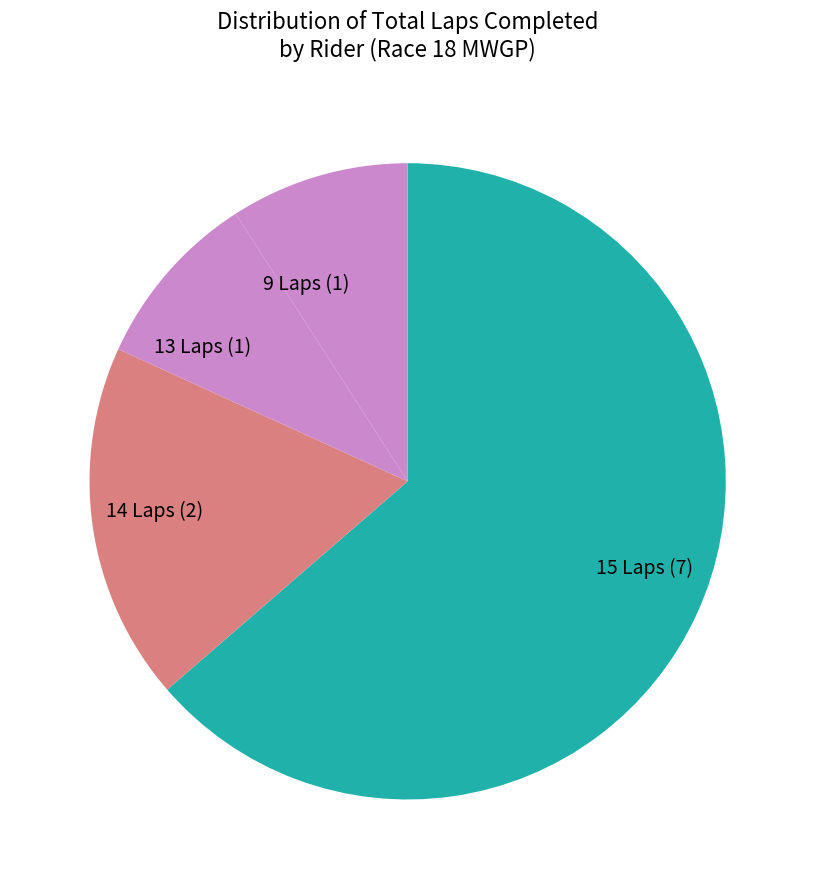

How many slices are in this pie chart?

4